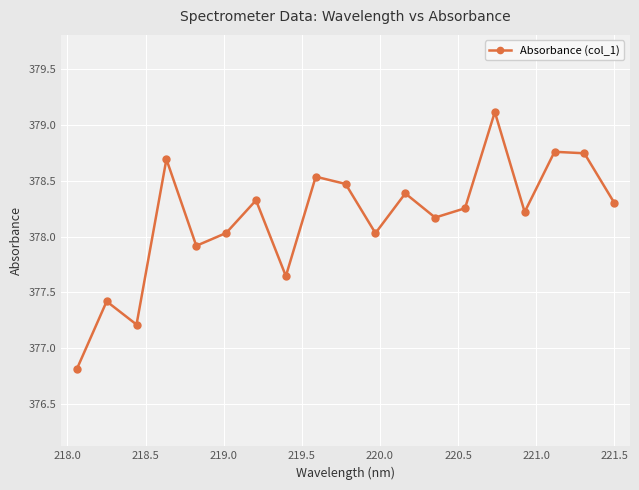

How many points are higher than both their immediate neighbors (excluding endpoints)?

7